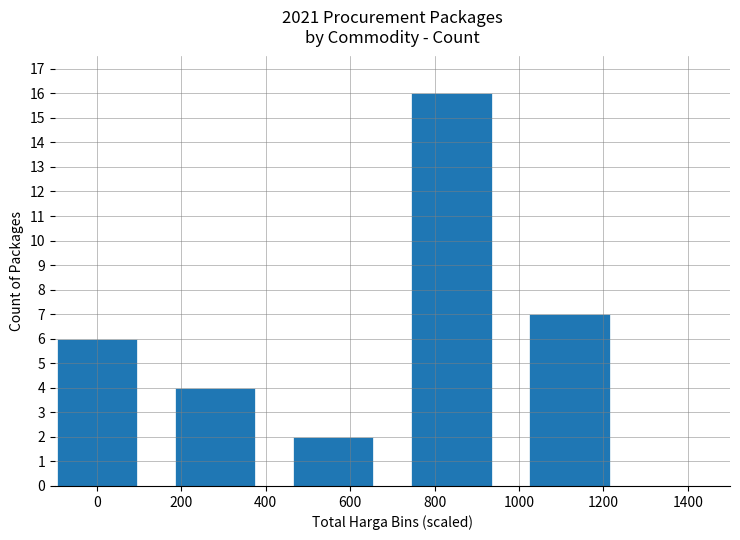

What is the greatest value displayed?

16